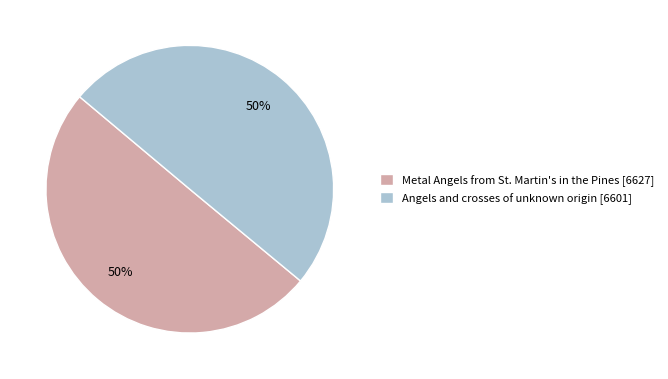

To the nearest percent, what percentage of the pie is Angels and crosses of unknown origin [6601]?

50%